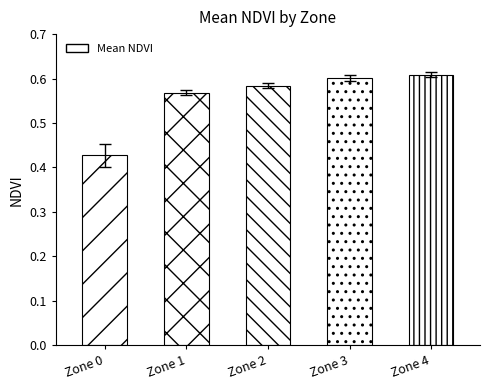

What is the sum of all values?

2.8